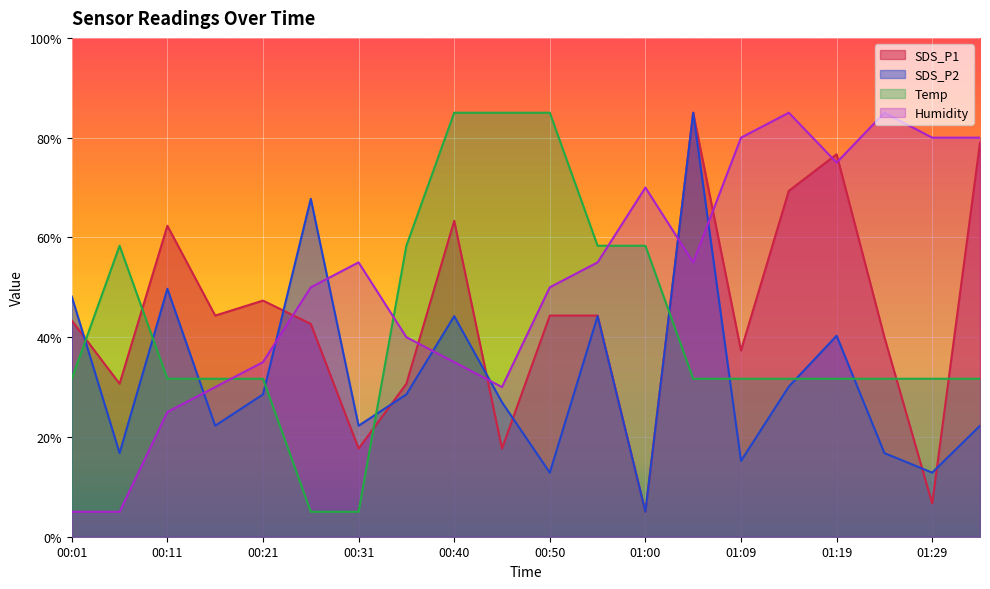

True or false: SDS_P2 has a value of 26.8 at 00:01.

False